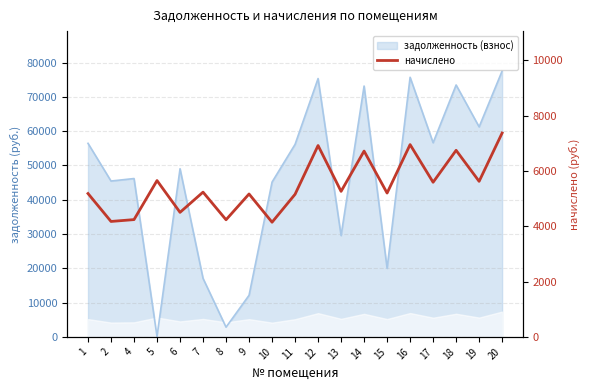

What is the sum of all values?

104078.2